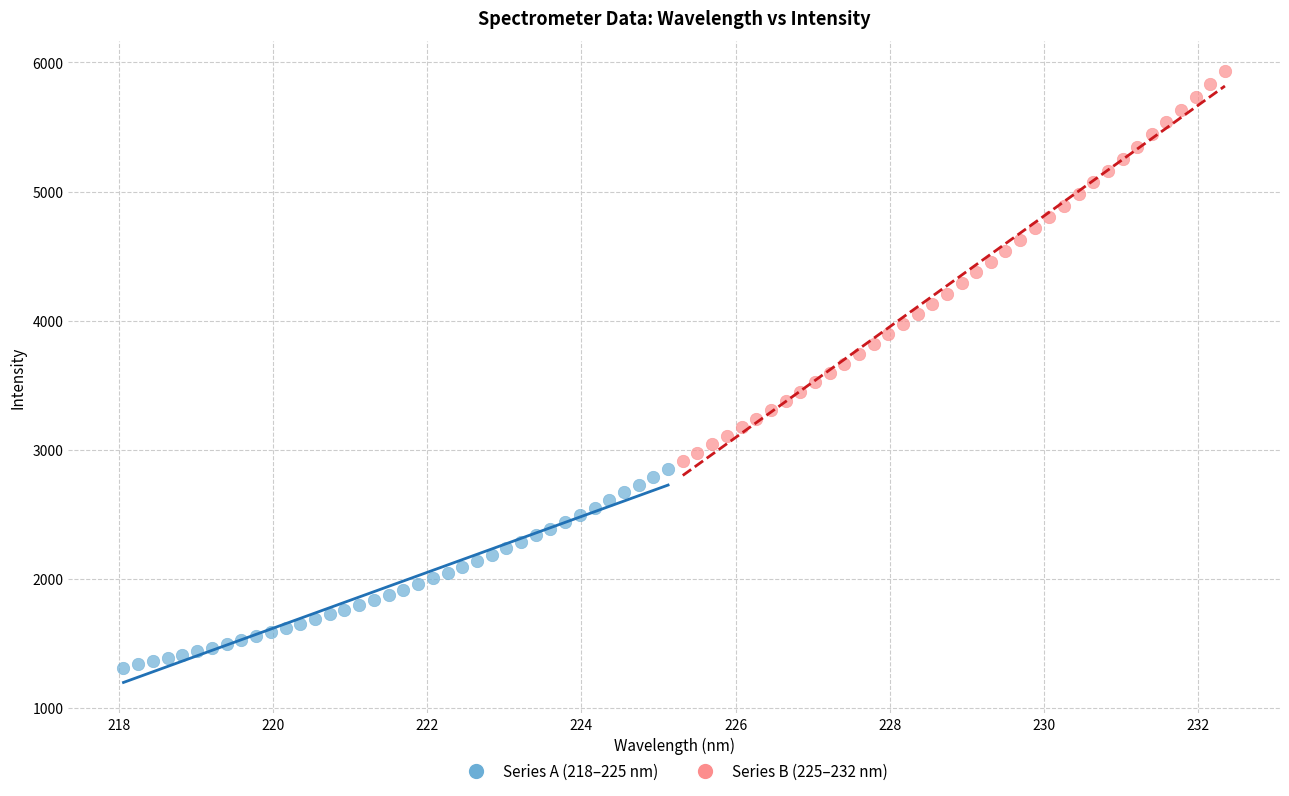

Which series reaches the maximum Y coordinate?

Series B (225–232 nm)